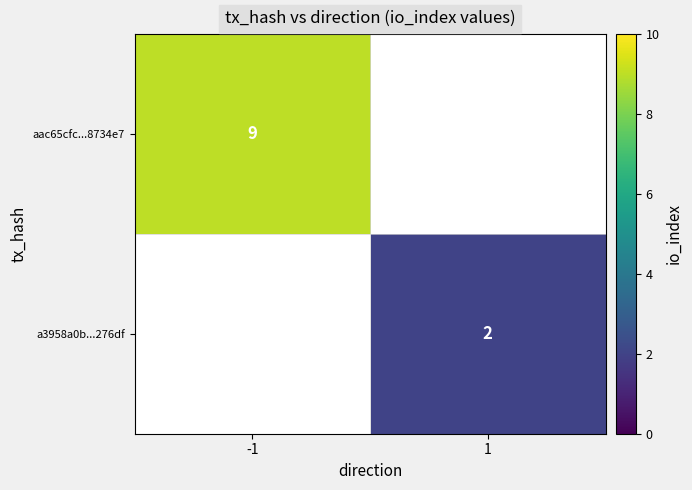

The value of aac65cfc...8734e7 at -1 is 9. True or false?

True